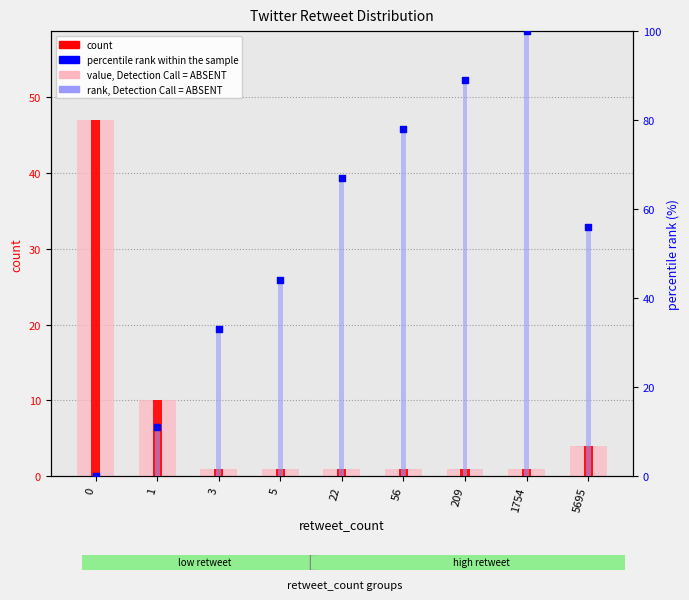

Which series reaches the minimum Y coordinate?

rank, Detection Call = ABSENT